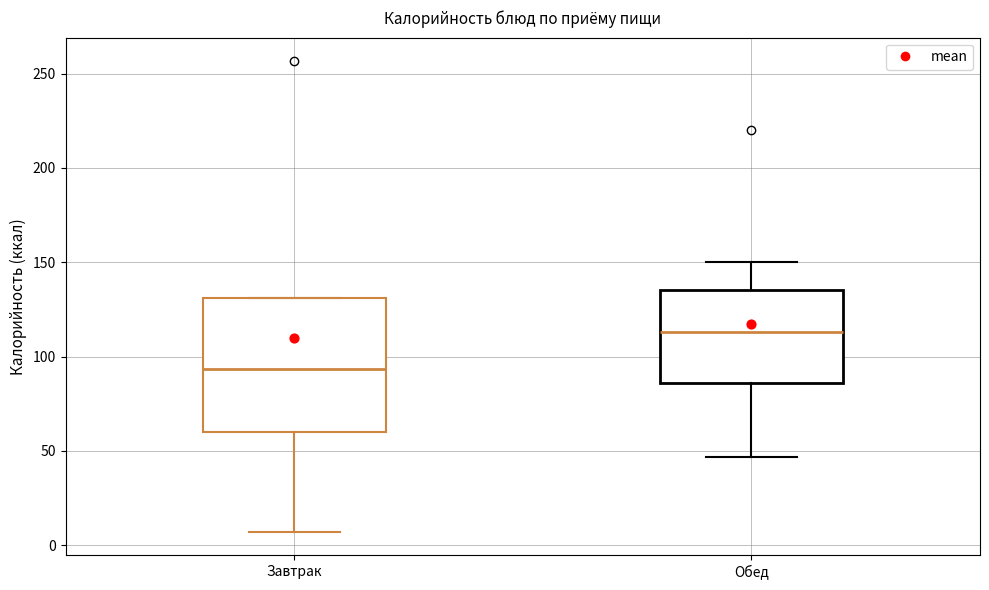

Which box is the tallest, from its lower edge to its upper edge?

Завтрак